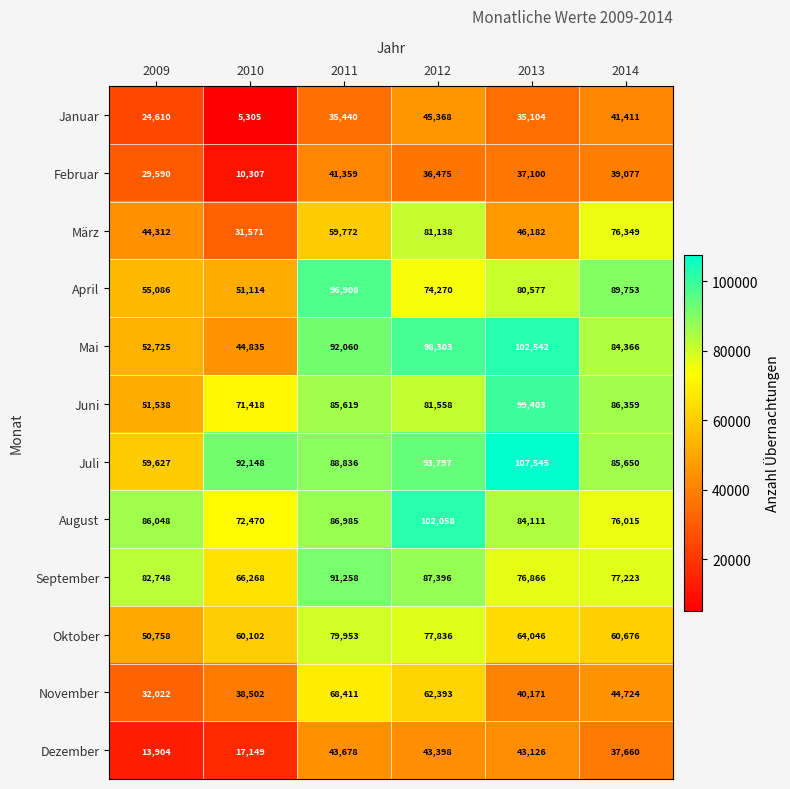

Rank the series at 2011 from highest to lowest value.

April, Mai, September, Juli, August, Juni, Oktober, November, März, Dezember, Februar, Januar